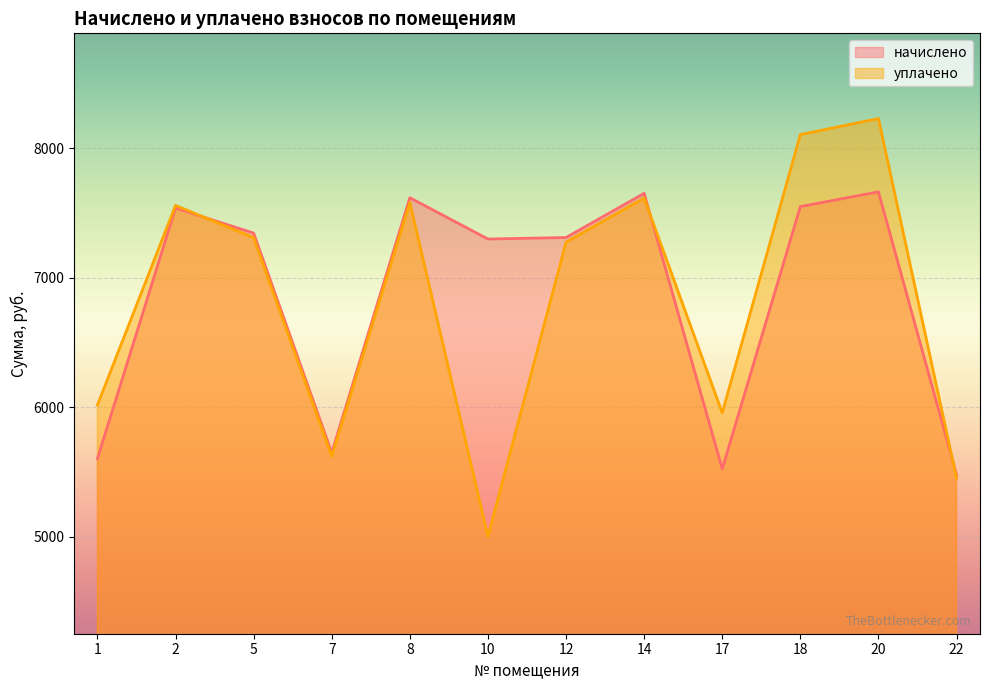

Rank the categories by уплачено value from highest to lowest.

20, 18, 14, 8, 2, 5, 12, 1, 17, 7, 22, 10